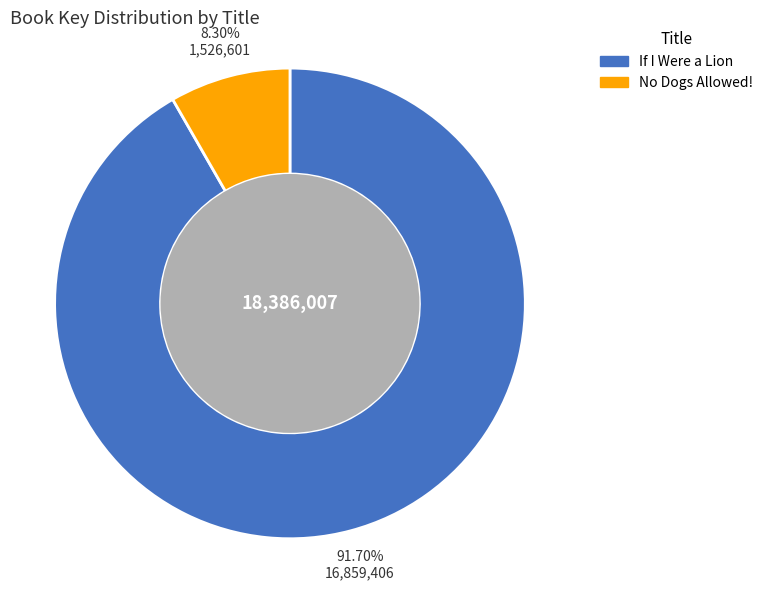

To the nearest percent, what percentage of the pie is If I Were a Lion?

92%